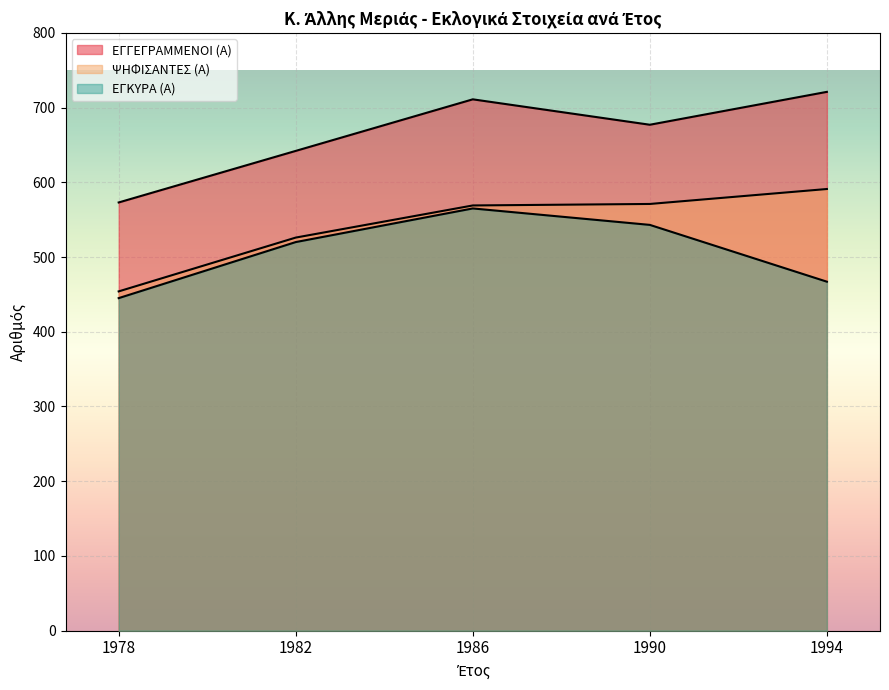

Which has a higher value, 1994 or 1990?

1994